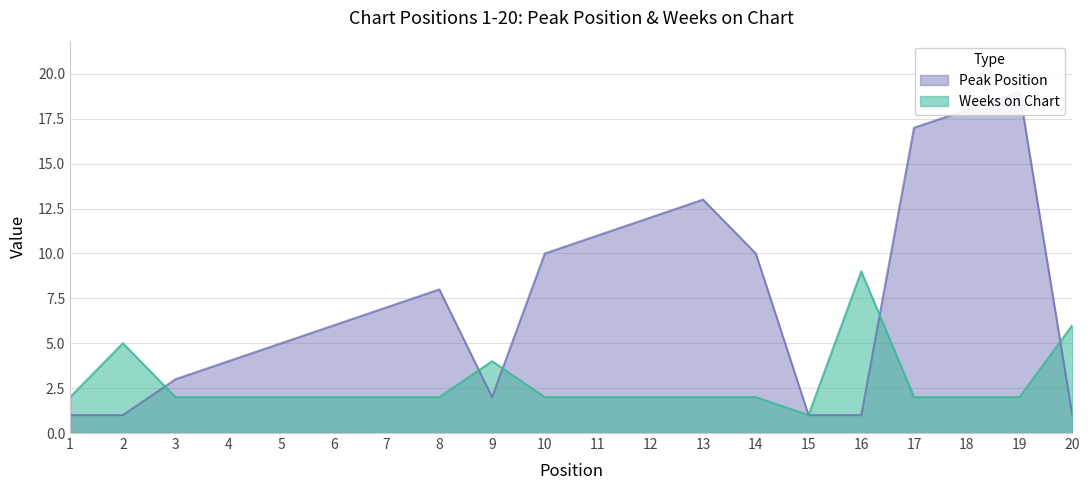

Which category has the lowest value in the Weeks on Chart series?

15